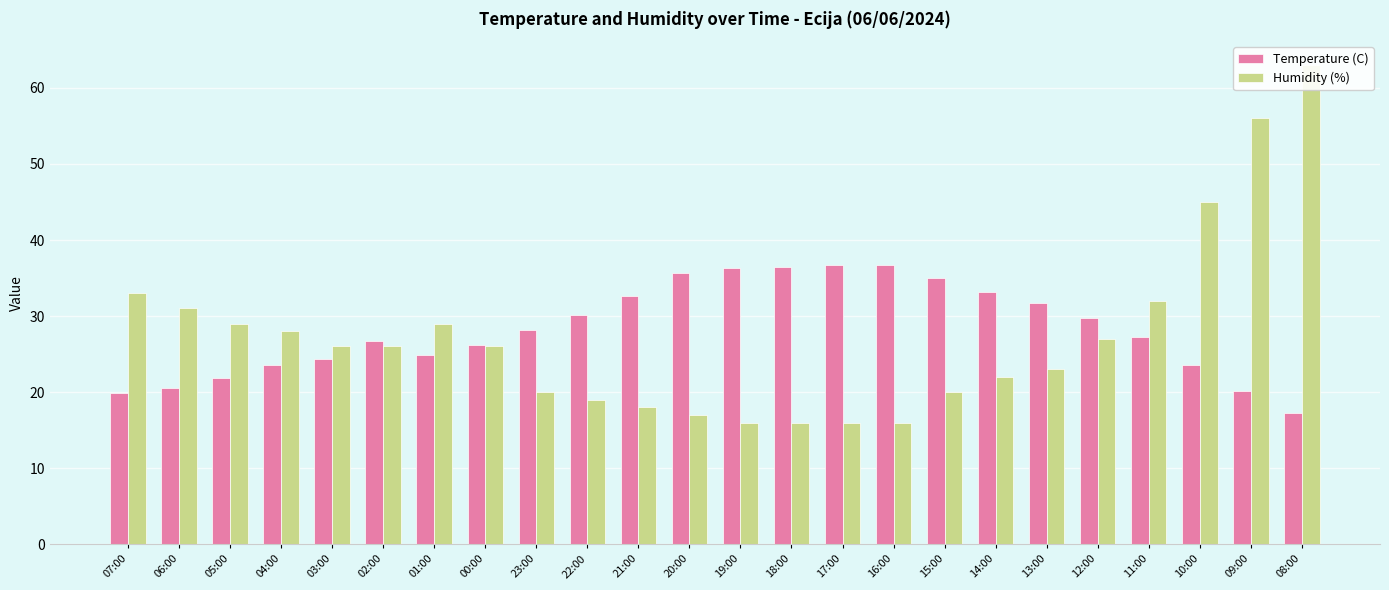

What is the average value of the Temperature (C) series?

28.3